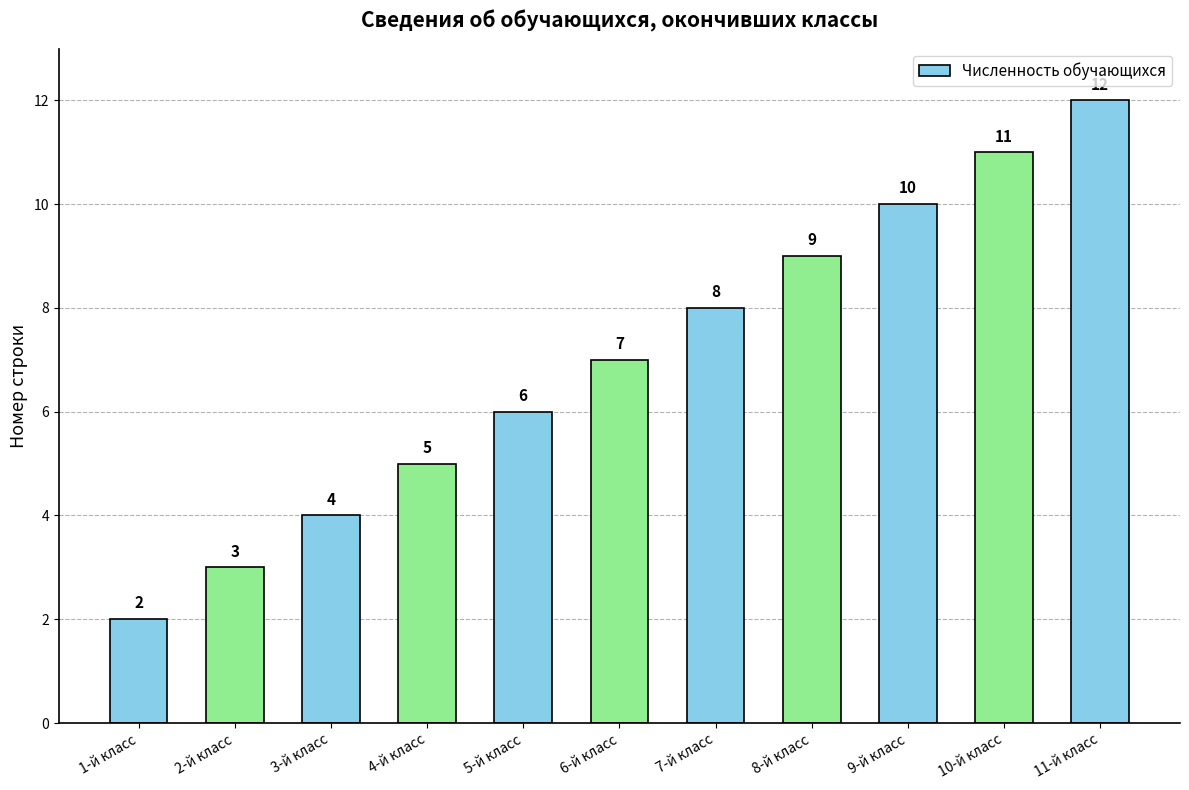

List the labels in order of value, largest first.

11-й класс, 10-й класс, 9-й класс, 8-й класс, 7-й класс, 6-й класс, 5-й класс, 4-й класс, 3-й класс, 2-й класс, 1-й класс